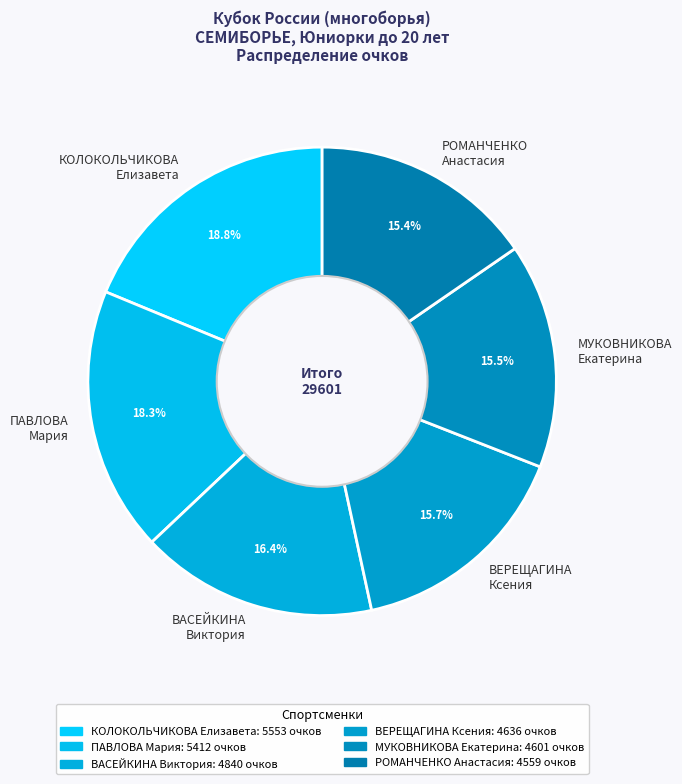

Is the sum of ПАВЛОВА Мария and ВЕРЕЩАГИНА Ксения greater than half?

No